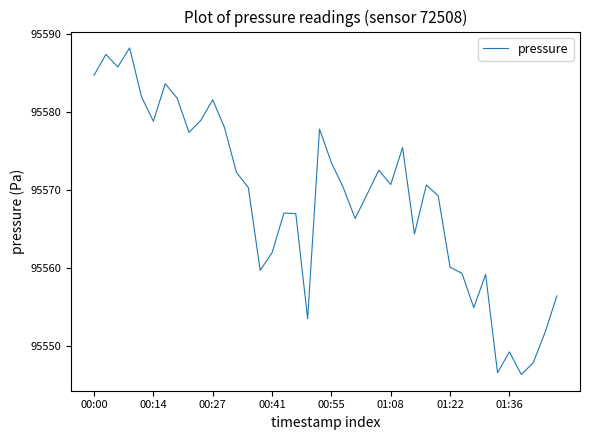

What is the difference between the maximum and minimum values?

41.9